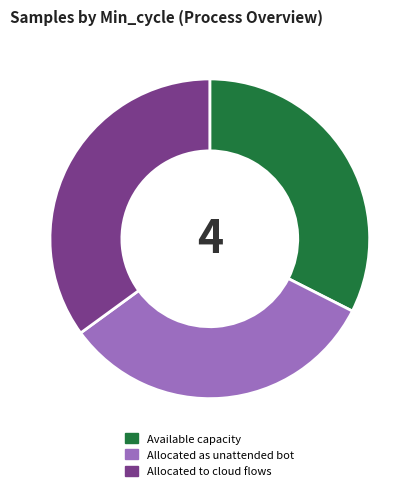

The Allocated as unattended bot slice represents 33% of the pie. True or false?

True